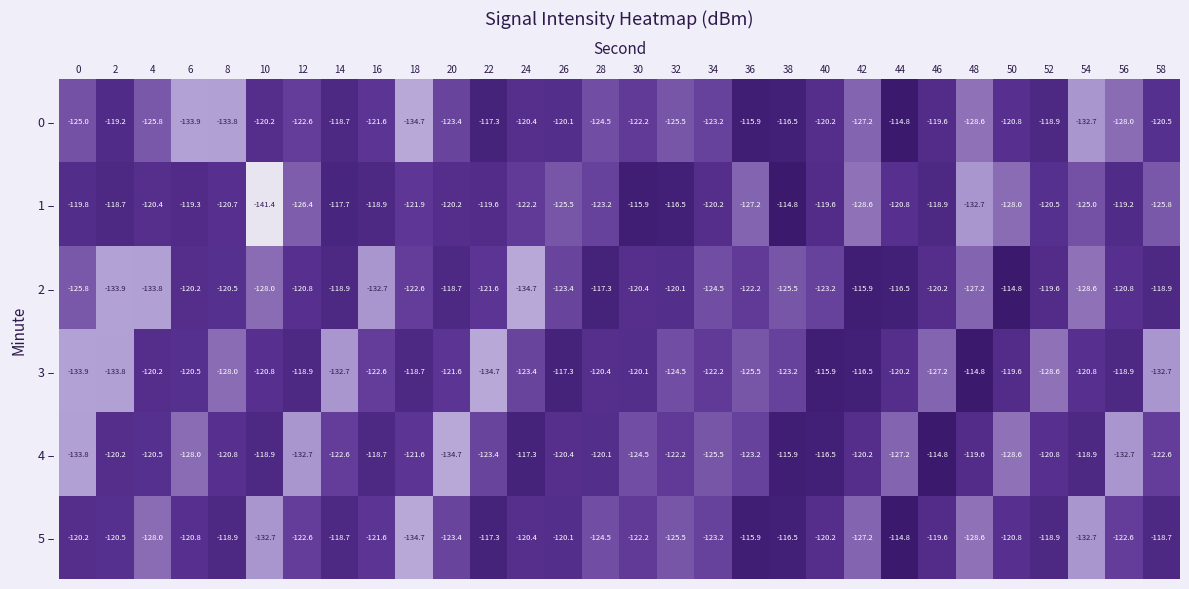

At which category is the sum across all series the highest?

38